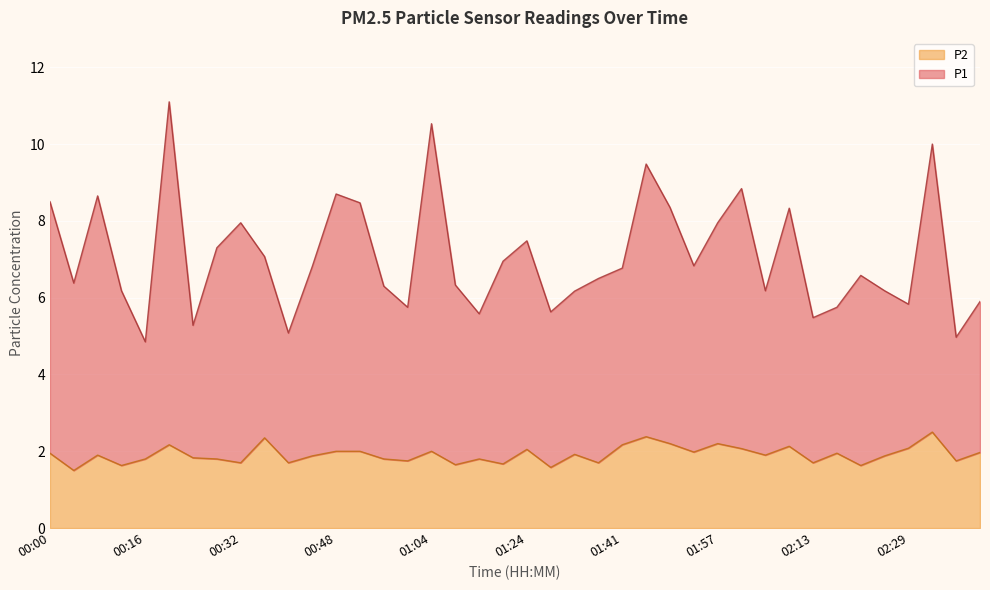

True or false: P1 and P2 cross at least once.

False